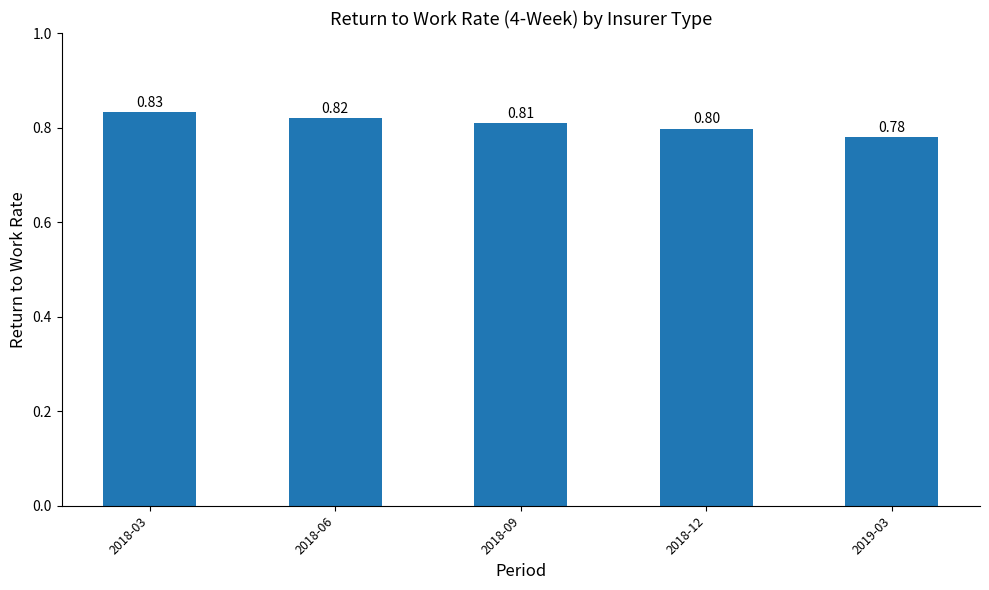

What is the difference between the maximum and minimum values?

0.1